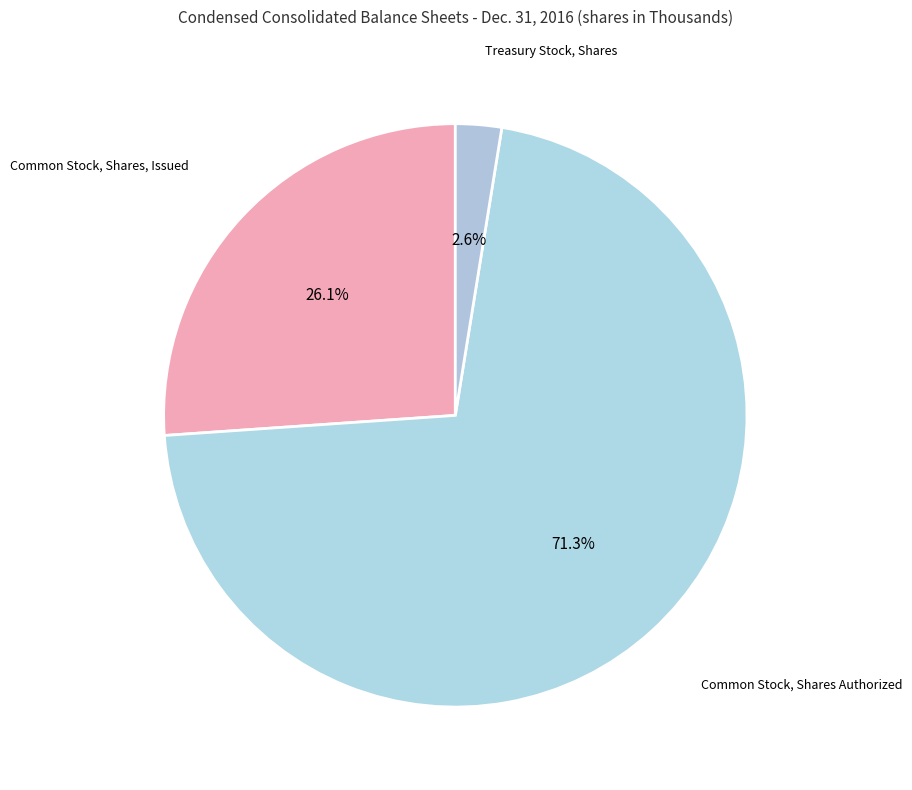

What percentage is the Common Stock, Shares, Issued slice, to the nearest percent?

26%